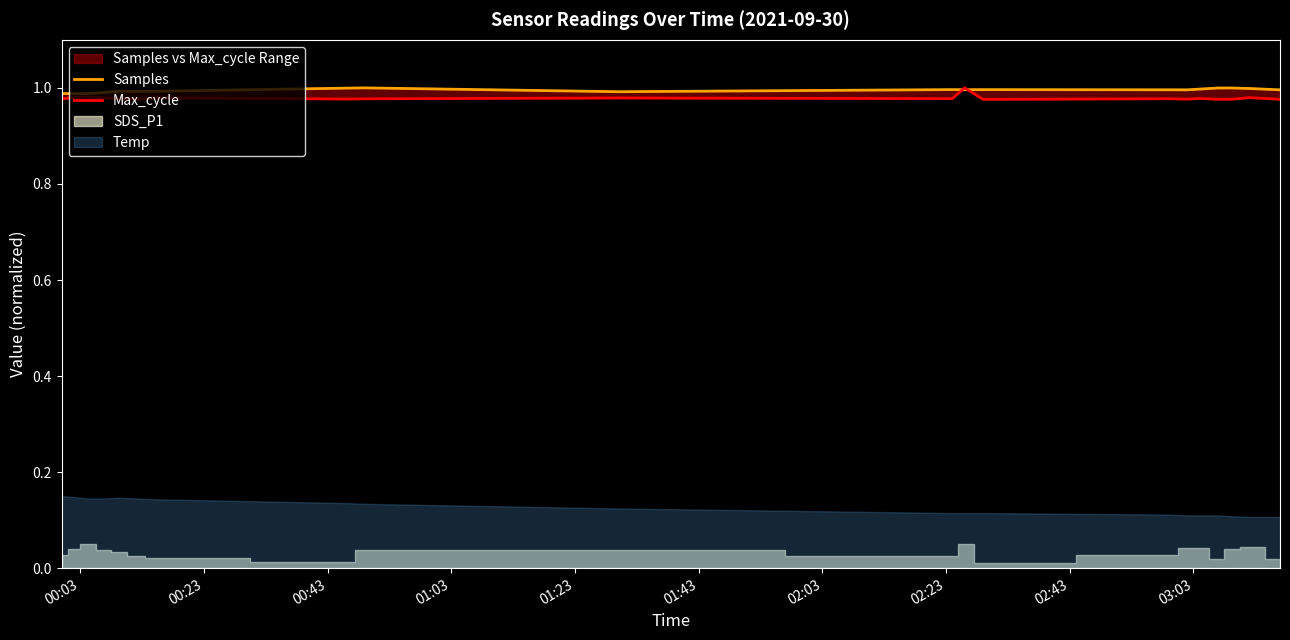

Which series ends up on top after the final intersection of Samples and Max_cycle?

Samples